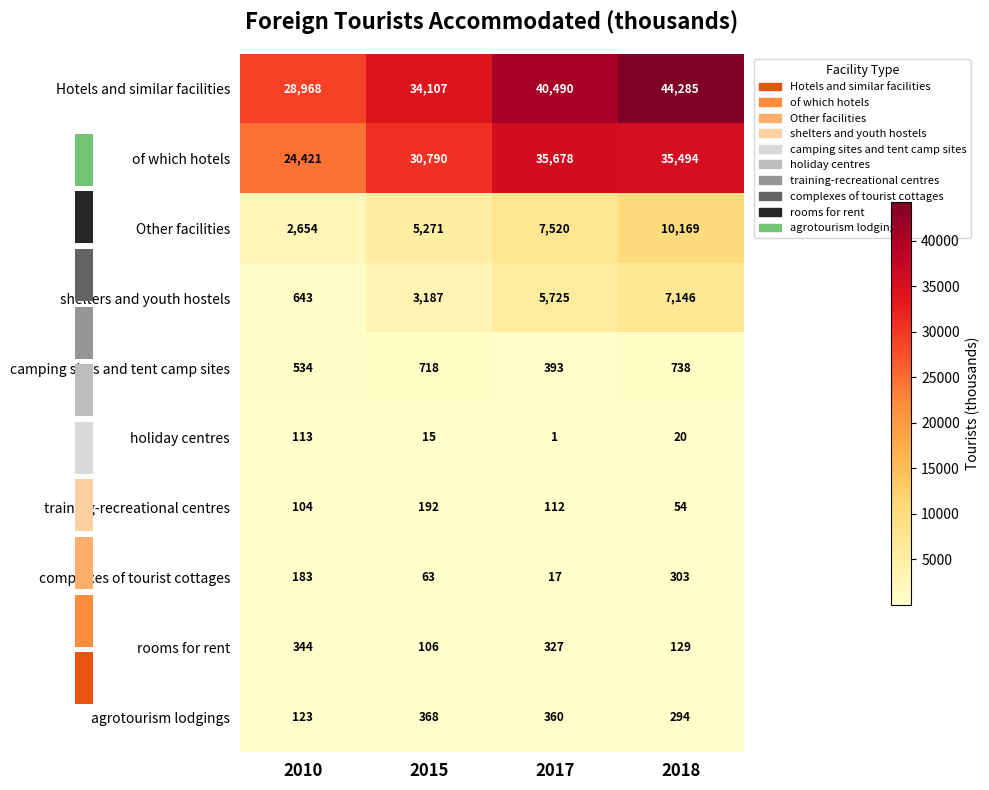

How many values in the camping sites and tent camp sites series are below 718?

2